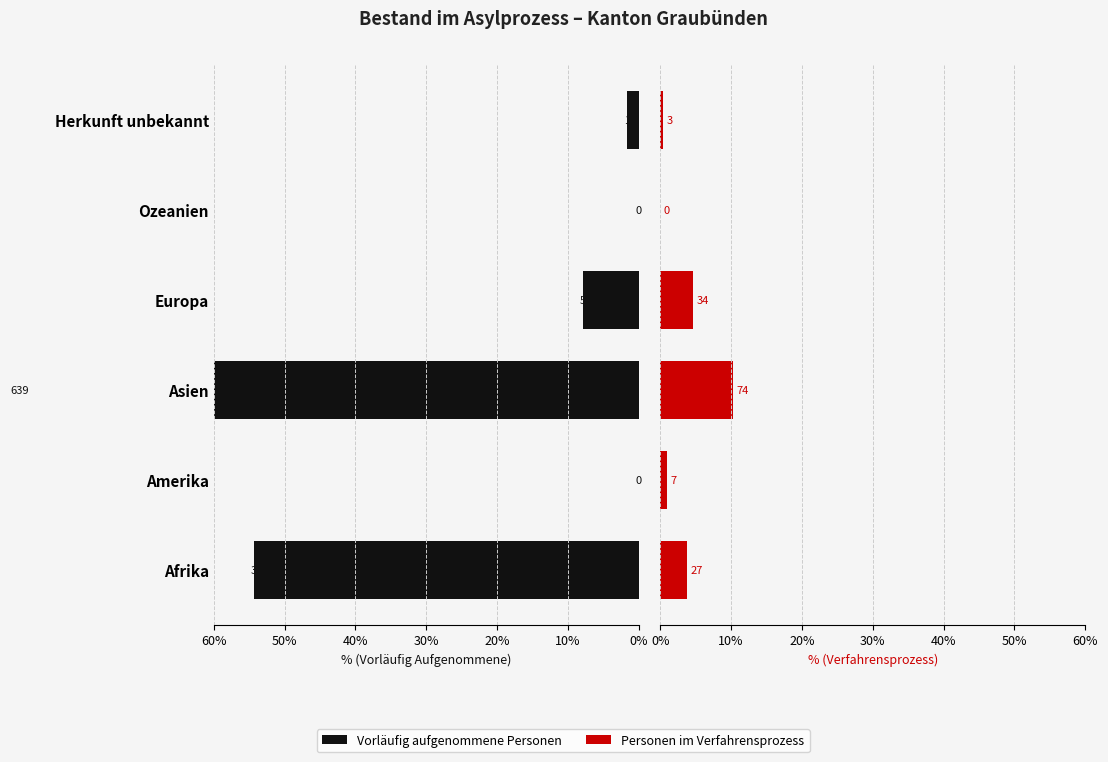

True or false: Personen im Verfahrensprozess has a value of 1.3 at Europa.

False